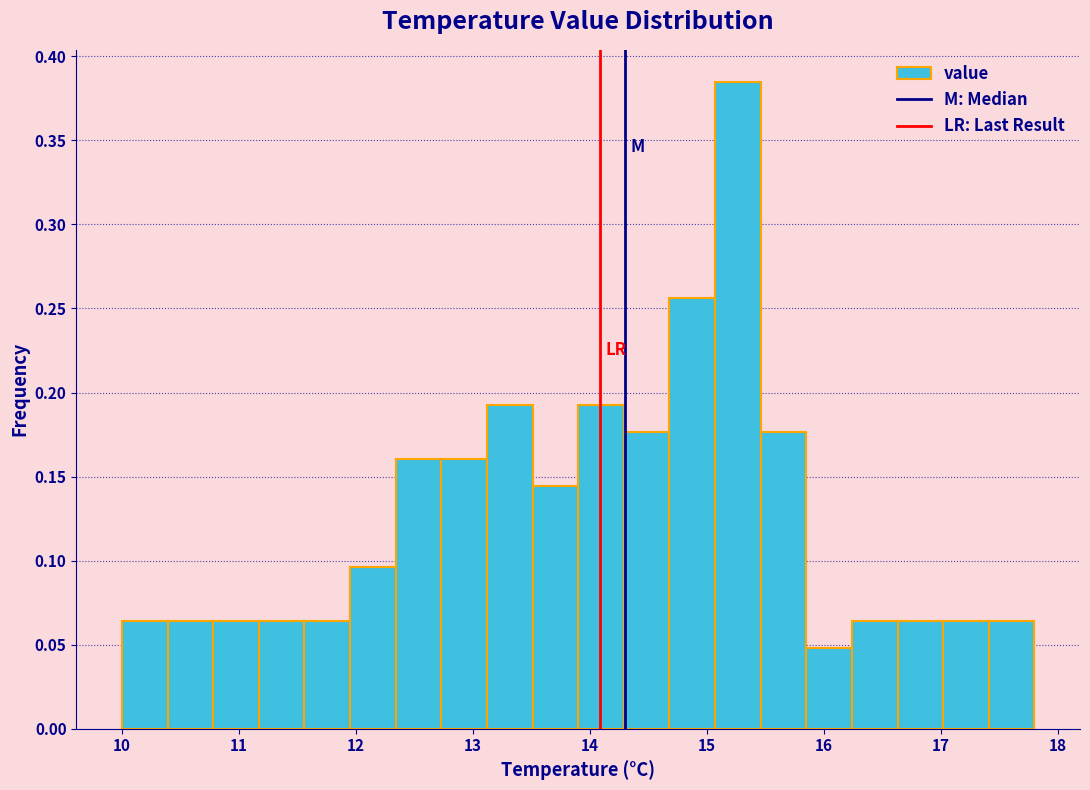

Read against the x-axis, roughly where is the centre of the tallest bar?

15.3